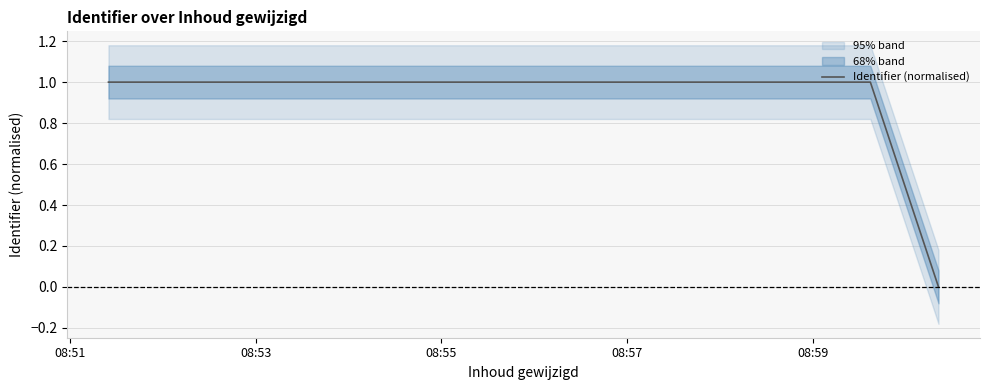

How many positive values are there?

4